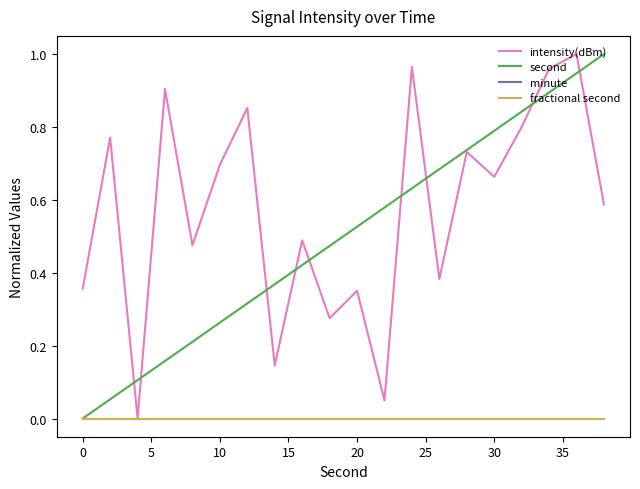

Does the chart have visible grid lines?

No